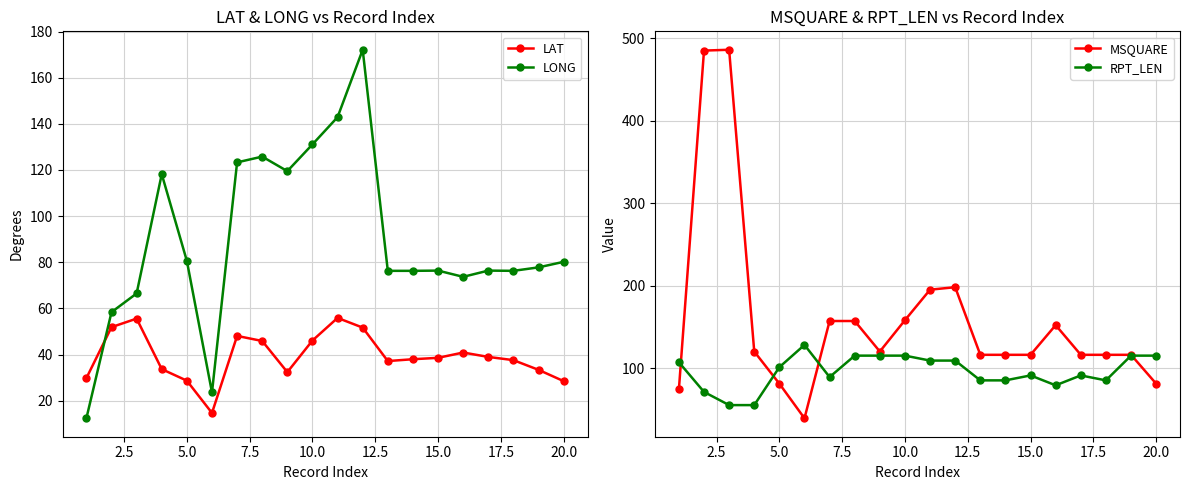

How many data points in LONG are less than 77?

10